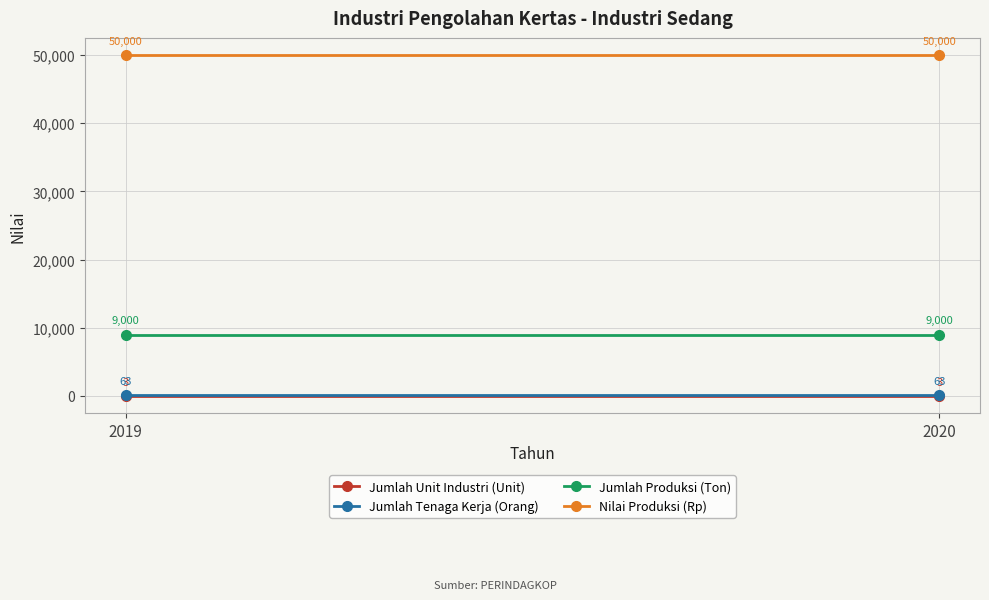

What are all the series names shown in the legend?

Jumlah Unit Industri (Unit), Jumlah Tenaga Kerja (Orang), Jumlah Produksi (Ton), Nilai Produksi (Rp)